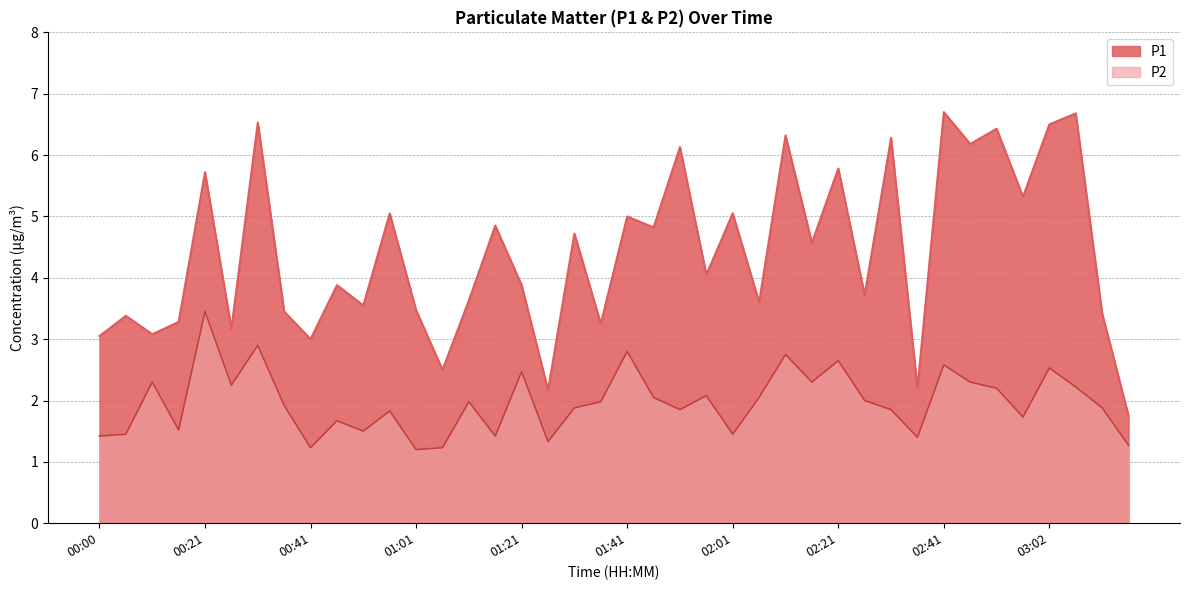

True or false: P2 and P1 intersect in this chart.

False